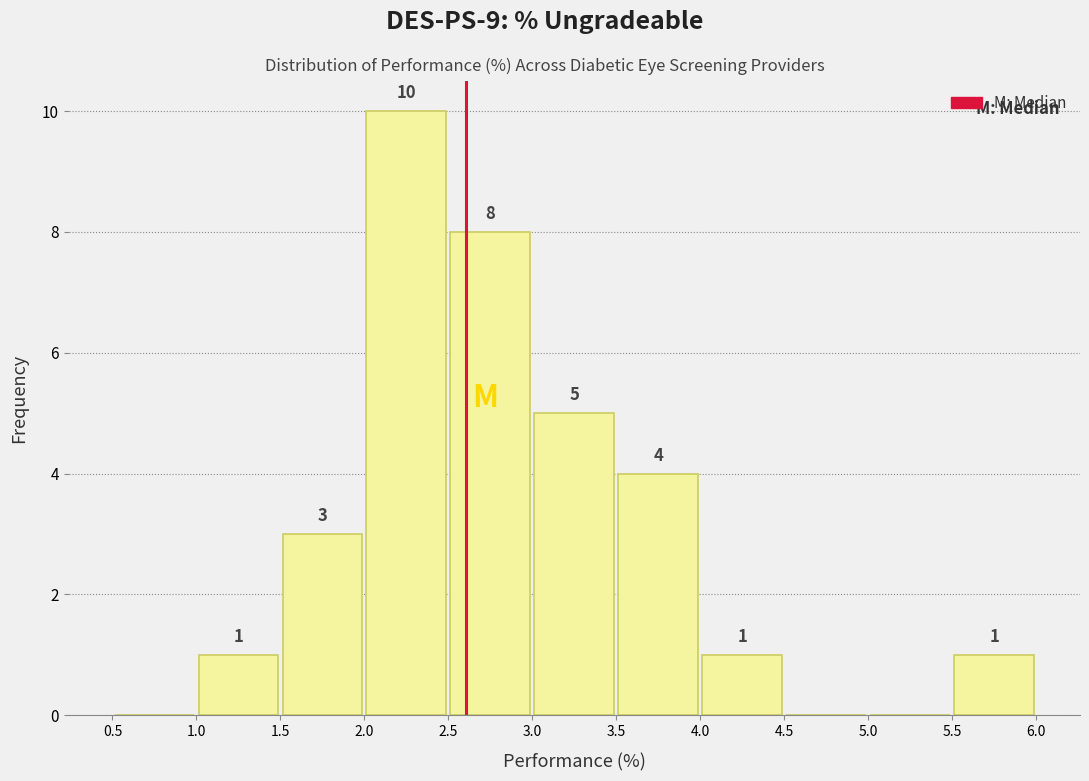

Over which range of the x-axis is the bar tallest?

2.0 to 2.5